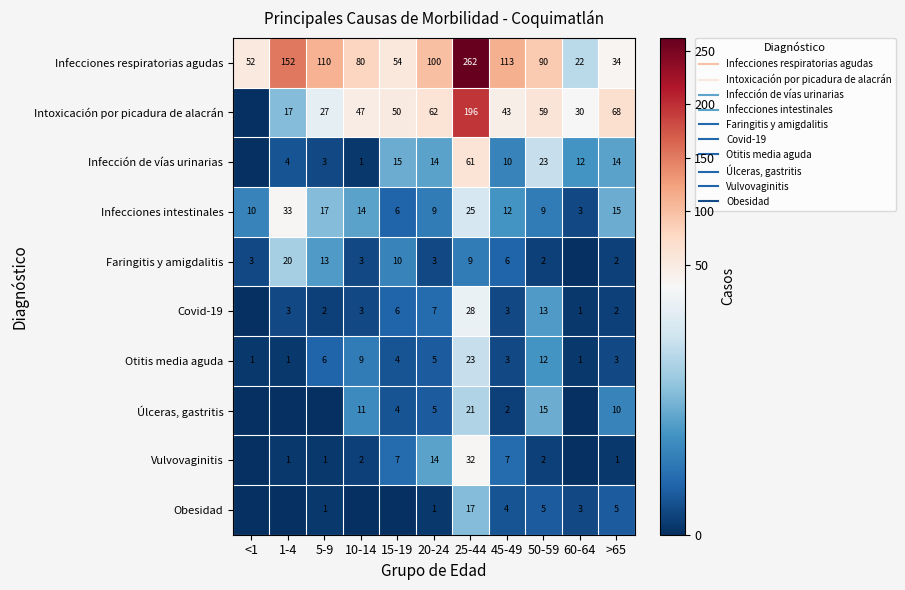

Rank the series by their maximum value, from highest to lowest.

Infecciones respiratorias agudas, Intoxicación por picadura de alacrán, Infección de vías urinarias, Infecciones intestinales, Vulvovaginitis, Covid-19, Otitis media aguda, Úlceras, gastritis, Faringitis y amigdalitis, Obesidad